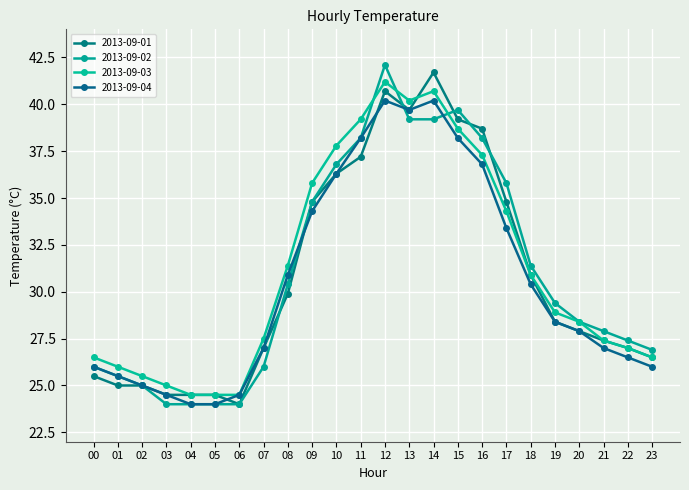

How many data points in 2013-09-03 are above 28?

13